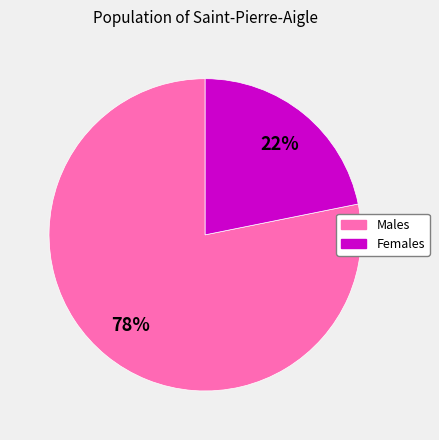

To the nearest percent, what is the average slice percentage?

50%